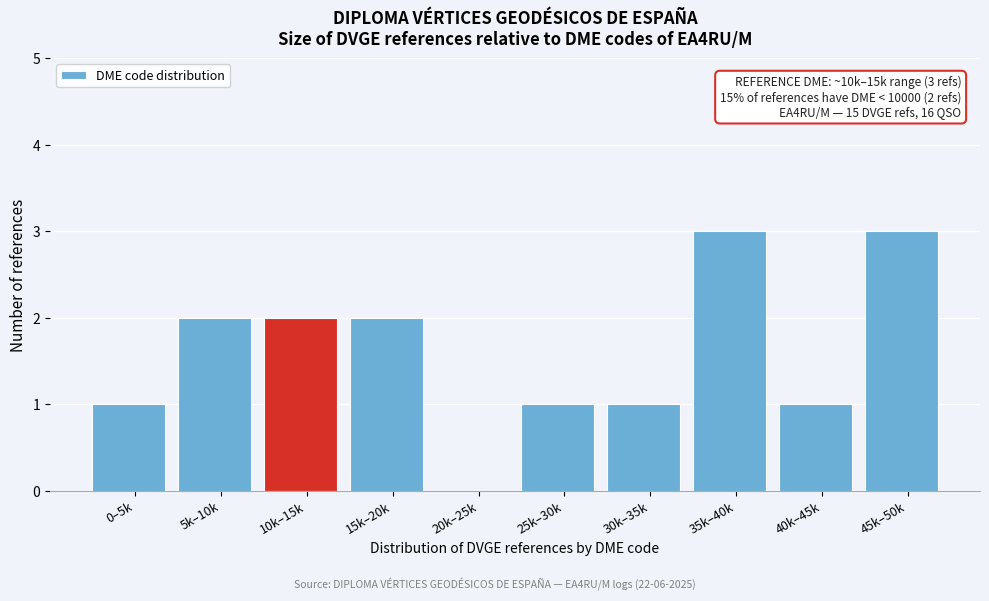

Reading left to right, extract all data points from this chart.

0–5k=1	5k–10k=2	10k–15k=2	15k–20k=2	20k–25k=0	25k–30k=1	30k–35k=1	35k–40k=3	40k–45k=1	45k–50k=3